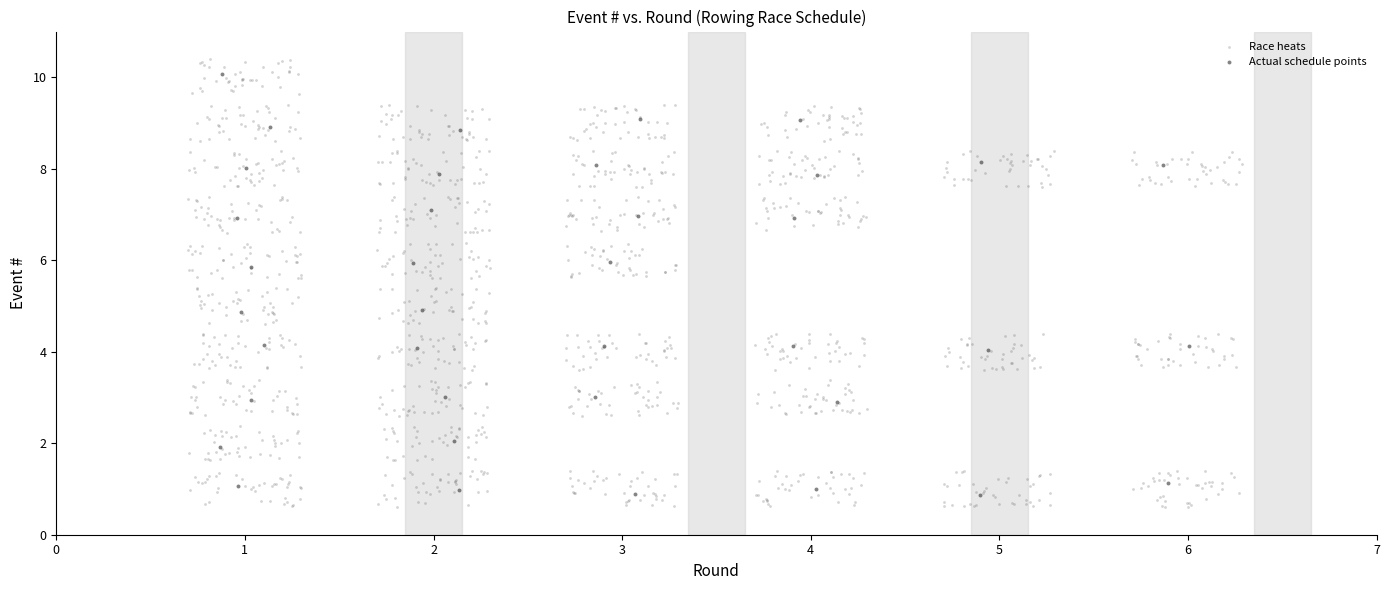

Which series has the widest spread of Y values?

Race heats